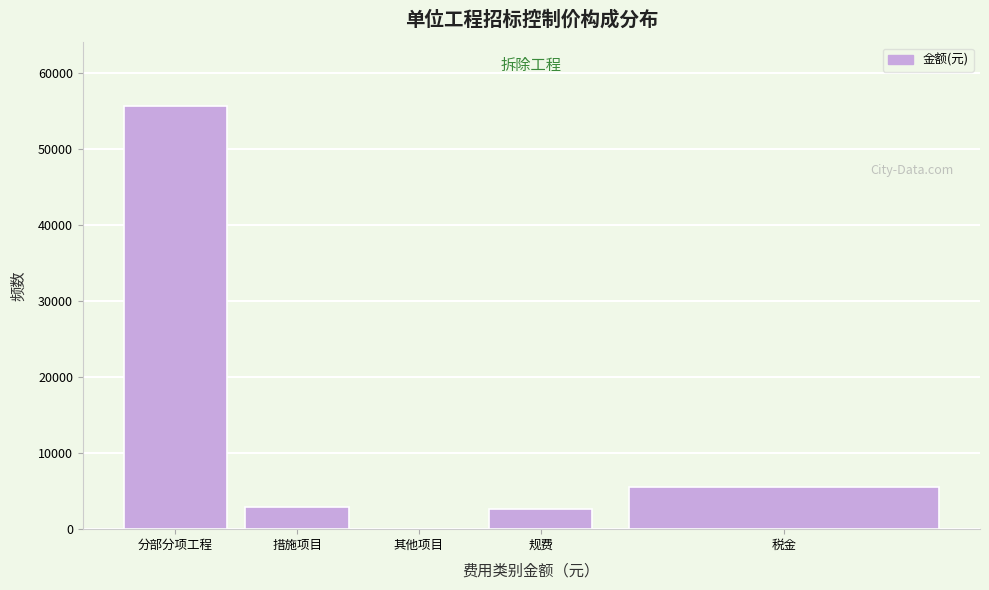

Approximately how many times larger is the value at 措施项目 compared to 税金?

0.5